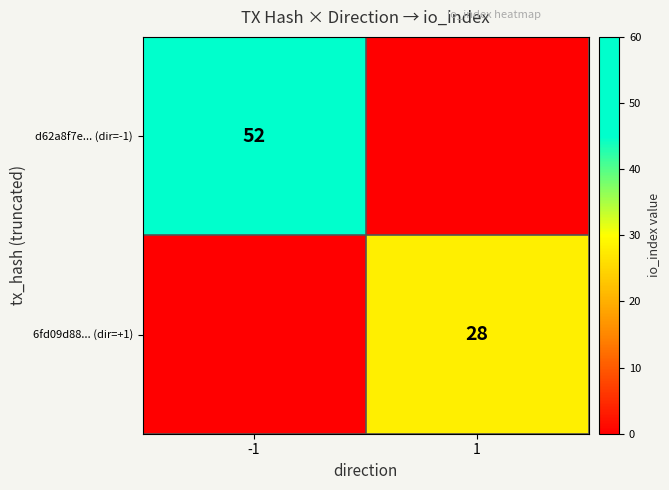

The value of 6fd09d88... (dir=+1) at 1 is 46. True or false?

False